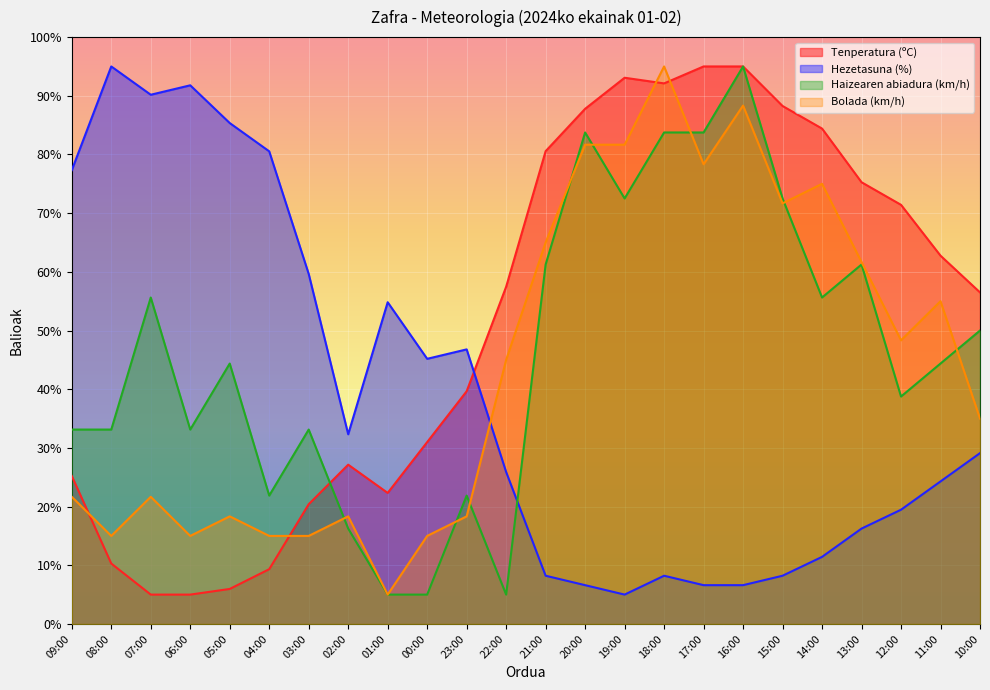

At which category does Haizearen abiadura (km/h) reach its first local peak?

07:00